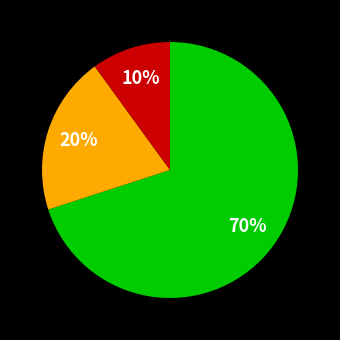

Does any single category account for the majority?

Yes